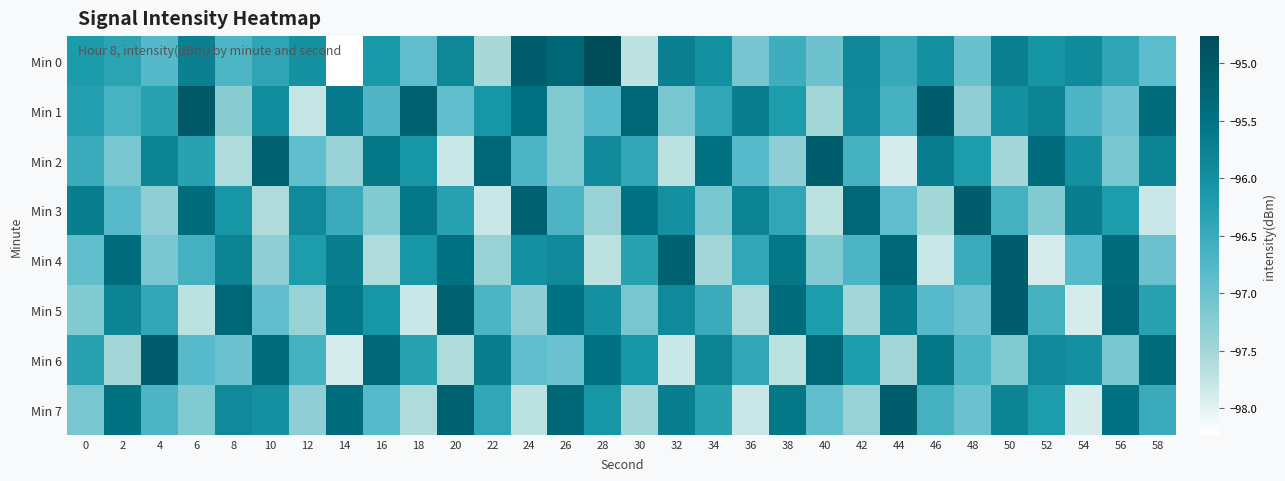

Reading left to right, list all the values displayed in this chart.

Min 0: 0=-96.2	2=-96.3	4=-96.8	6=-95.7	8=-96.7	10=-96.4	12=-96.0	14=-98.2	16=-96.1	18=-96.9	20=-95.9	22=-97.5	24=-95.1	26=-95.3	28=-94.8	30=-97.7	32=-95.7	34=-96.0	36=-97.1	38=-96.5	40=-97.0	42=-95.9	44=-96.5	46=-96.0	48=-97.0	50=-95.7	52=-96.1	54=-95.9	56=-96.4	58=-96.8
Min 1: 0=-96.3	2=-96.6	4=-96.3	6=-95.0	8=-97.3	10=-96.0	12=-97.8	14=-95.6	16=-96.7	18=-95.2	20=-96.9	22=-96.1	24=-95.5	26=-97.2	28=-96.8	30=-95.3	32=-97.1	34=-96.4	36=-95.7	38=-96.2	40=-97.5	42=-95.9	44=-96.6	46=-95.1	48=-97.3	50=-96.0	52=-95.8	54=-96.7	56=-97.0	58=-95.4
Min 2: 0=-96.5	2=-97.1	4=-95.8	6=-96.3	8=-97.6	10=-95.2	12=-96.9	14=-97.4	16=-95.6	18=-96.1	20=-97.8	22=-95.3	24=-96.7	26=-97.2	28=-95.9	30=-96.4	32=-97.7	34=-95.5	36=-96.8	38=-97.3	40=-95.1	42=-96.6	44=-97.9	46=-95.7	48=-96.2	50=-97.5	52=-95.4	54=-96.0	56=-97.1	58=-95.8
Min 3: 0=-95.7	2=-96.8	4=-97.3	6=-95.4	8=-96.1	10=-97.6	12=-95.9	14=-96.5	16=-97.2	18=-95.6	20=-96.3	22=-97.8	24=-95.2	26=-96.7	28=-97.4	30=-95.5	32=-96.0	34=-97.1	36=-95.8	38=-96.4	40=-97.7	42=-95.3	44=-96.9	46=-97.5	48=-95.1	50=-96.6	52=-97.2	54=-95.7	56=-96.2	58=-97.8
Min 4: 0=-96.9	2=-95.4	4=-97.1	6=-96.6	8=-95.8	10=-97.3	12=-96.2	14=-95.7	16=-97.6	18=-96.1	20=-95.5	22=-97.4	24=-96.0	26=-95.9	28=-97.7	30=-96.3	32=-95.2	34=-97.5	36=-96.4	38=-95.6	40=-97.2	42=-96.7	44=-95.3	46=-97.8	48=-96.5	50=-95.1	52=-97.9	54=-96.8	56=-95.4	58=-97.0
Min 5: 0=-97.2	2=-95.8	4=-96.4	6=-97.7	8=-95.3	10=-96.9	12=-97.4	14=-95.6	16=-96.1	18=-97.8	20=-95.2	22=-96.7	24=-97.3	26=-95.5	28=-96.0	30=-97.1	32=-95.9	34=-96.5	36=-97.6	38=-95.4	40=-96.2	42=-97.5	44=-95.7	46=-96.8	48=-97.0	50=-95.1	52=-96.6	54=-97.9	56=-95.3	58=-96.3
Min 6: 0=-96.3	2=-97.5	4=-95.1	6=-96.8	8=-97.0	10=-95.4	12=-96.6	14=-97.9	16=-95.3	18=-96.3	20=-97.6	22=-95.7	24=-96.9	26=-97.0	28=-95.5	30=-96.1	32=-97.8	34=-95.8	36=-96.4	38=-97.7	40=-95.3	42=-96.2	44=-97.5	46=-95.6	48=-96.7	50=-97.2	52=-95.9	54=-96.0	56=-97.1	58=-95.4
Min 7: 0=-97.1	2=-95.5	4=-96.7	6=-97.2	8=-95.9	10=-96.0	12=-97.3	14=-95.4	16=-96.8	18=-97.6	20=-95.2	22=-96.4	24=-97.7	26=-95.3	28=-96.1	30=-97.5	32=-95.7	34=-96.3	36=-97.8	38=-95.6	40=-96.9	42=-97.4	44=-95.1	46=-96.6	48=-97.0	50=-95.8	52=-96.2	54=-97.9	56=-95.5	58=-96.5